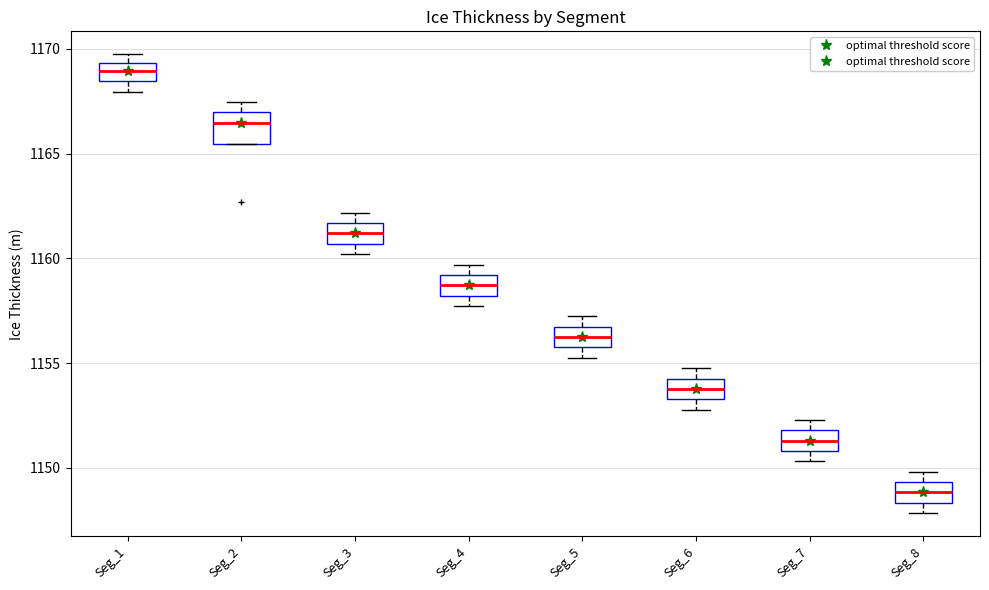

Reading left to right, transcribe this box plot: for each box, give where its median line is, the range the box spans, and where its two whiskers end, as read against the y-axis. The values are not printed on the chart, so give them approximately, as read against the axis.

Seg_1: median 1169.0, box 1168.5 to 1169.5, whiskers 1168.0 to 1169.5 (just above the box's upper edge)
Seg_2: median 1166.5, box 1165.5 to 1167.0, whiskers 1165.5 to 1167.5
Seg_3: median 1161.0, box 1160.5 to 1161.5, whiskers 1160.0 to 1162.0
Seg_4: median 1158.5, box 1158.0 to 1159.0, whiskers 1157.5 to 1159.5
Seg_5: median 1156.0 (inside the box), box 1156.0 to 1156.5, whiskers 1155.5 to 1157.0
Seg_6: median 1154.0, box 1153.5 to 1154.5, whiskers 1153.0 to 1155.0
Seg_7: median 1151.5, box 1151.0 to 1152.0, whiskers 1150.5 to 1152.5
Seg_8: median 1149.0, box 1148.5 to 1149.5, whiskers 1148.0 to 1150.0